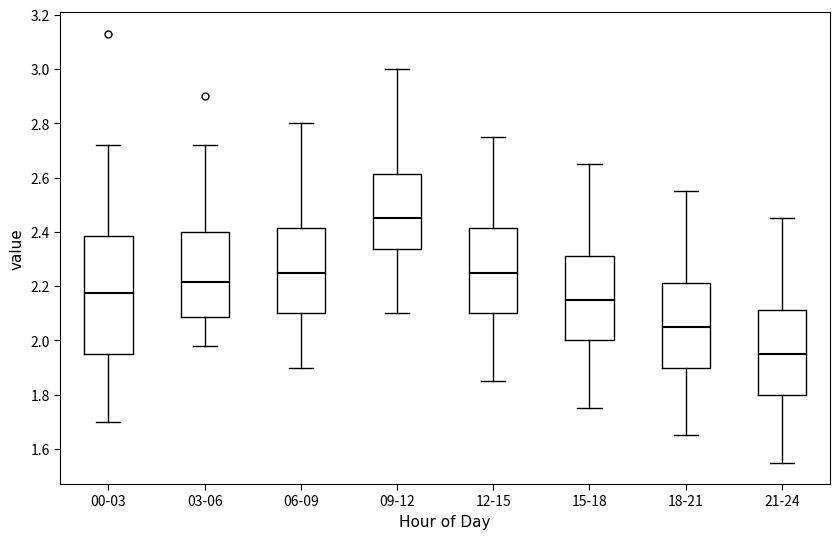

Reading left to right, read every box against the y-axis: the position of its median line, the range the box covers, and the ends of its whiskers. The values are not printed on the chart, so give them approximately, as read against the axis.

00-03: median 2.18, box 1.96 to 2.38, whiskers 1.70 to 2.72
03-06: median 2.22, box 2.08 to 2.40, whiskers 1.98 to 2.72
06-09: median 2.26, box 2.10 to 2.42, whiskers 1.90 to 2.80
09-12: median 2.46, box 2.34 to 2.62, whiskers 2.10 to 3.00
12-15: median 2.26, box 2.10 to 2.42, whiskers 1.86 to 2.76
15-18: median 2.16, box 2.00 to 2.32, whiskers 1.76 to 2.66
18-21: median 2.06, box 1.90 to 2.22, whiskers 1.66 to 2.56
21-24: median 1.96, box 1.80 to 2.12, whiskers 1.56 to 2.46